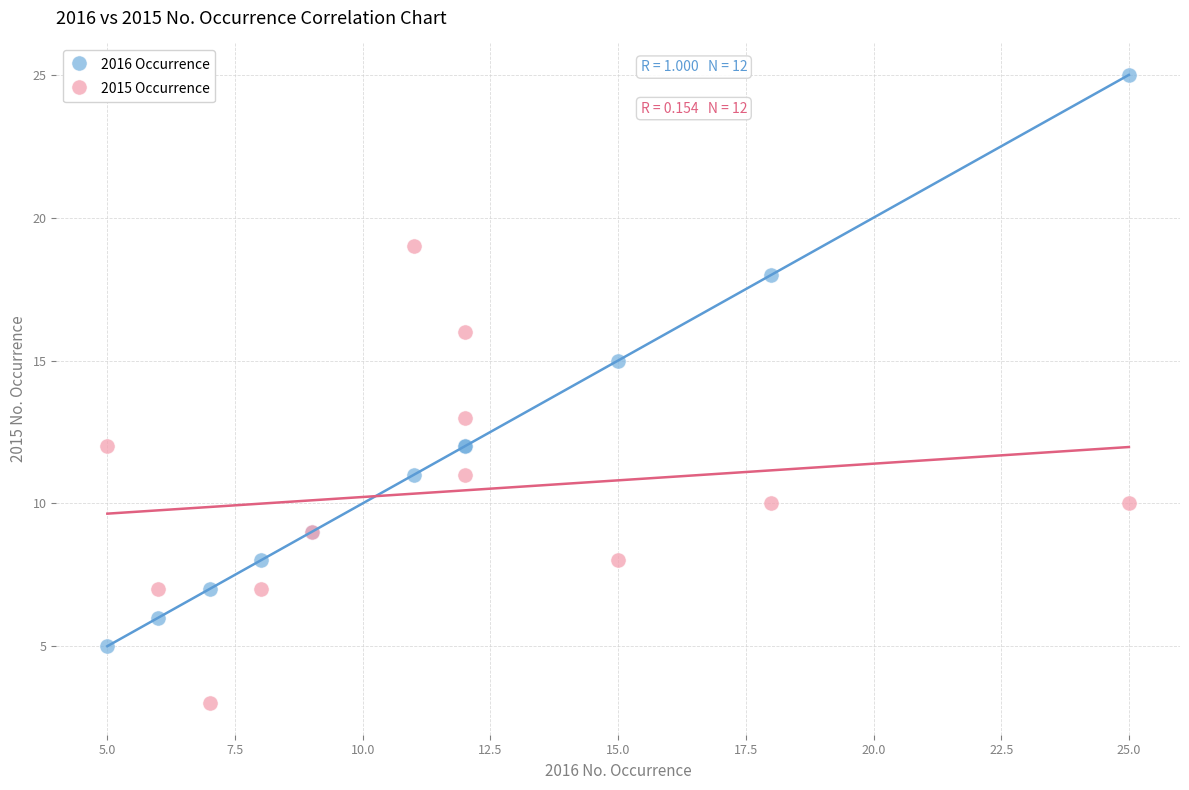

Which series reaches the minimum Y coordinate?

2015 Occurrence